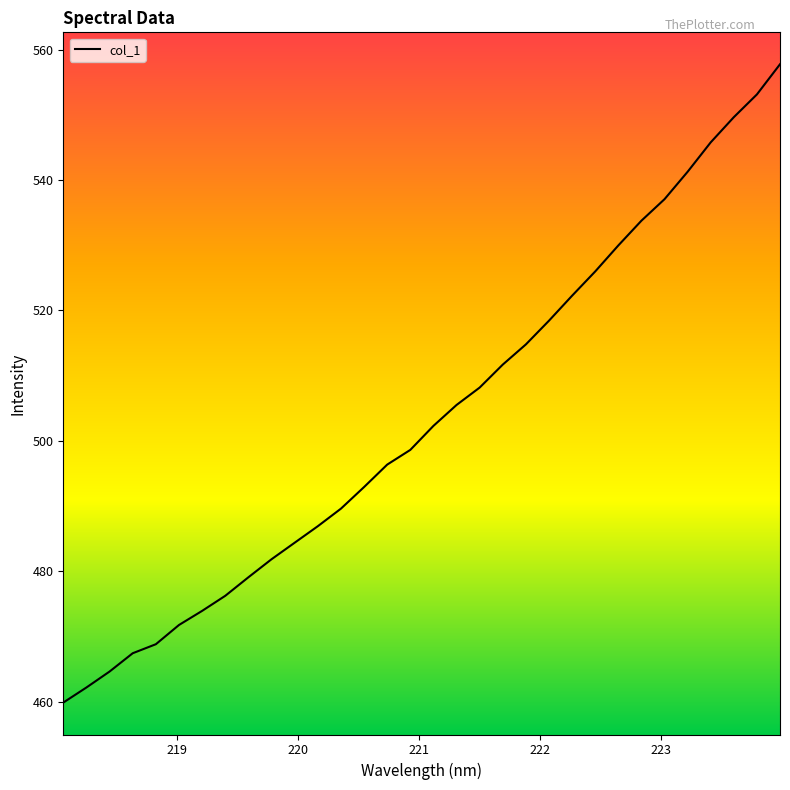

Reading left to right, transcribe all the data shown in this chart.

459.9	462.2	464.7	467.5	468.8	471.8	474.0	476.3	479.1	481.9	484.4	486.9	489.6	492.9	496.4	498.6	502.3	505.5	508.2	511.7	514.8	518.4	522.3	526.0	530.0	533.8	537.1	541.3	545.8	549.6	553.1	557.7